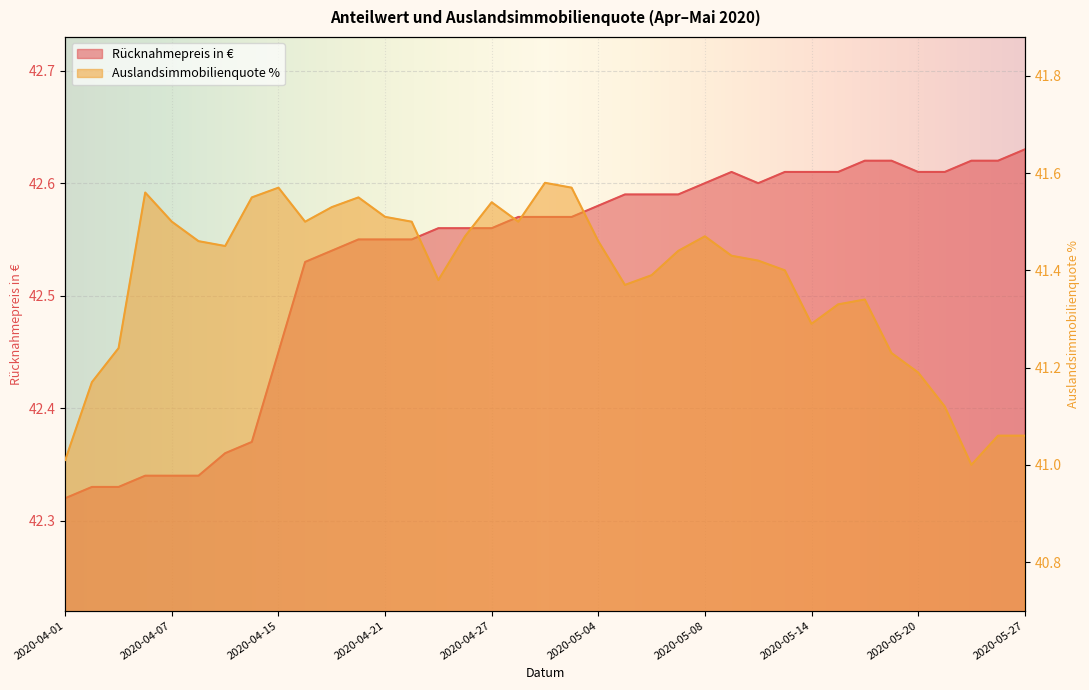

What is the value of the Rücknahmepreis in € point at the 6th from the left?

42.3